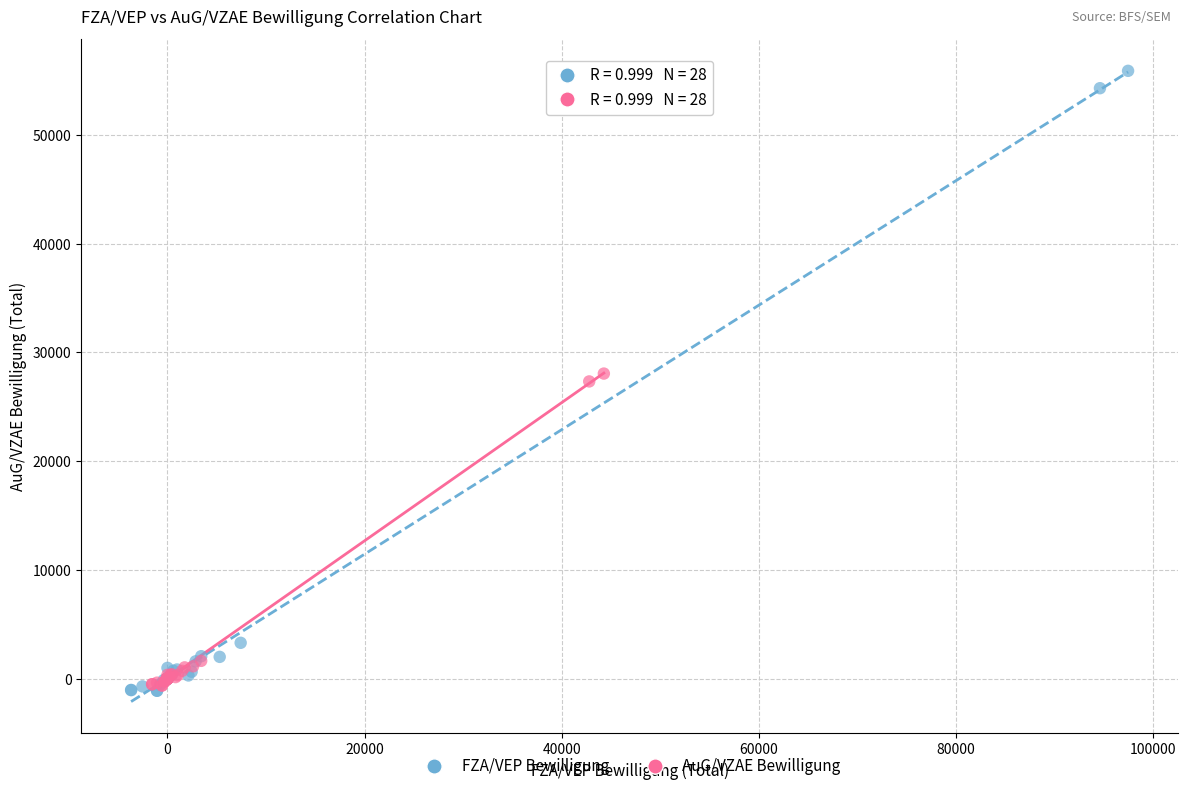

Which series contains the highest Y value?

FZA/VEP Bewilligung